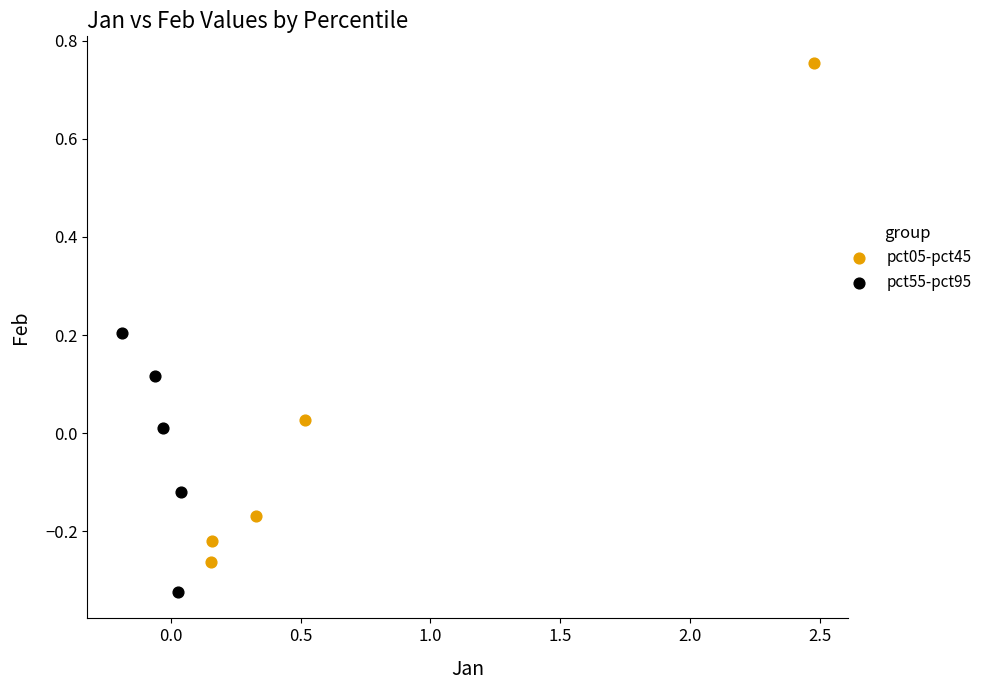

Which series has the largest Y range (max minus min)?

pct05-pct45